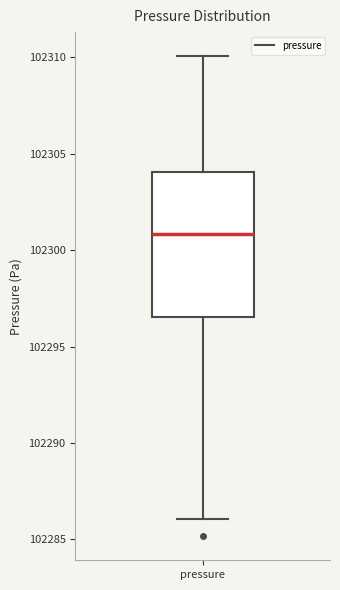

Read this box plot against the y-axis: the position of the median line, the range covered by the box, and the ends of both whiskers. The values are not printed on the chart, so give them approximately, as read against the axis.

median 102301.0, box 102296.5 to 102304.0, whiskers 102286.0 to 102310.0